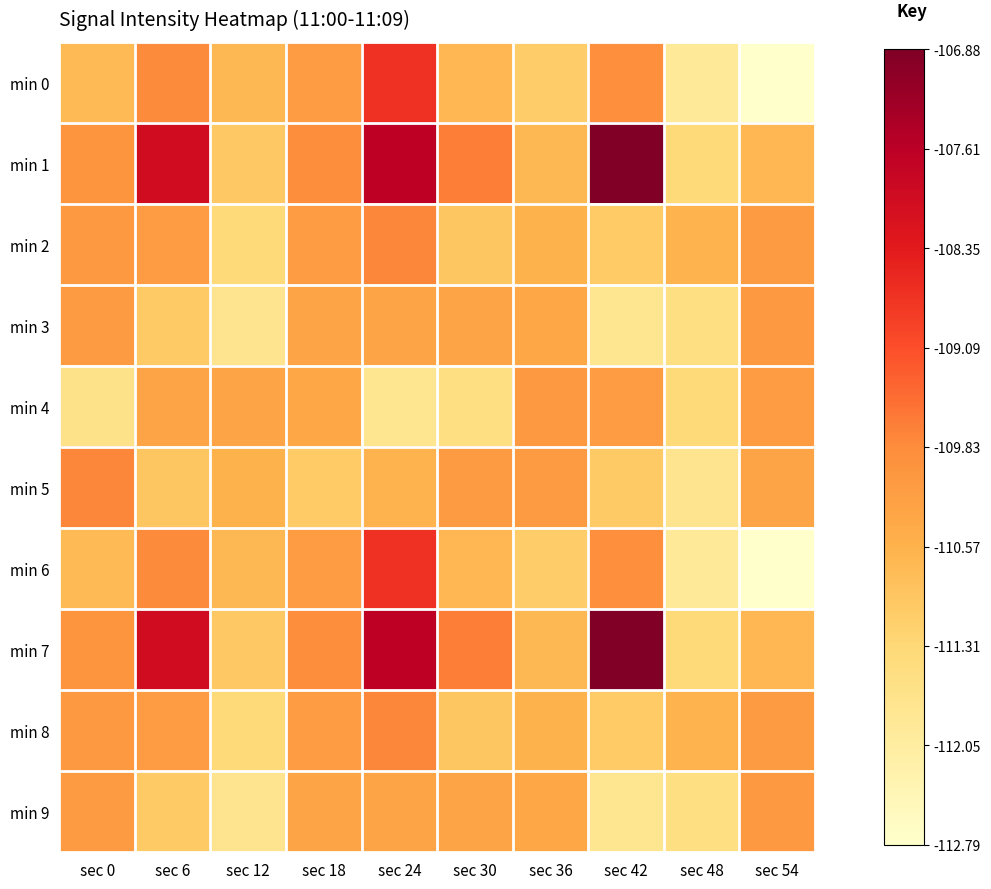

Reading left to right, transcribe all the data shown in this chart.

min 0: sec 0=-110.7	sec 6=-109.8	sec 12=-110.7	sec 18=-110.1	sec 24=-108.7	sec 30=-110.7	sec 36=-111.1	sec 42=-109.9	sec 48=-111.9	sec 54=-112.8
min 1: sec 0=-110.0	sec 6=-108.0	sec 12=-111.0	sec 18=-109.9	sec 24=-107.7	sec 30=-109.7	sec 36=-110.7	sec 42=-106.9	sec 48=-111.3	sec 54=-110.7
min 2: sec 0=-110.1	sec 6=-110.1	sec 12=-111.3	sec 18=-110.1	sec 24=-109.8	sec 30=-111.0	sec 36=-110.6	sec 42=-111.0	sec 48=-110.6	sec 54=-110.1
min 3: sec 0=-110.1	sec 6=-111.0	sec 12=-111.7	sec 18=-110.3	sec 24=-110.3	sec 30=-110.3	sec 36=-110.3	sec 42=-111.7	sec 48=-111.5	sec 54=-110.1
min 4: sec 0=-111.7	sec 6=-110.3	sec 12=-110.3	sec 18=-110.3	sec 24=-111.7	sec 30=-111.5	sec 36=-110.1	sec 42=-110.1	sec 48=-111.3	sec 54=-110.1
min 5: sec 0=-109.8	sec 6=-111.0	sec 12=-110.6	sec 18=-111.0	sec 24=-110.6	sec 30=-110.1	sec 36=-110.1	sec 42=-111.0	sec 48=-111.7	sec 54=-110.3
min 6: sec 0=-110.7	sec 6=-109.8	sec 12=-110.7	sec 18=-110.1	sec 24=-108.7	sec 30=-110.7	sec 36=-111.1	sec 42=-109.9	sec 48=-111.9	sec 54=-112.8
min 7: sec 0=-110.0	sec 6=-108.0	sec 12=-111.0	sec 18=-109.9	sec 24=-107.7	sec 30=-109.7	sec 36=-110.7	sec 42=-106.9	sec 48=-111.3	sec 54=-110.7
min 8: sec 0=-110.1	sec 6=-110.1	sec 12=-111.3	sec 18=-110.1	sec 24=-109.8	sec 30=-111.0	sec 36=-110.6	sec 42=-111.0	sec 48=-110.6	sec 54=-110.1
min 9: sec 0=-110.1	sec 6=-111.0	sec 12=-111.7	sec 18=-110.3	sec 24=-110.3	sec 30=-110.3	sec 36=-110.3	sec 42=-111.7	sec 48=-111.5	sec 54=-110.1